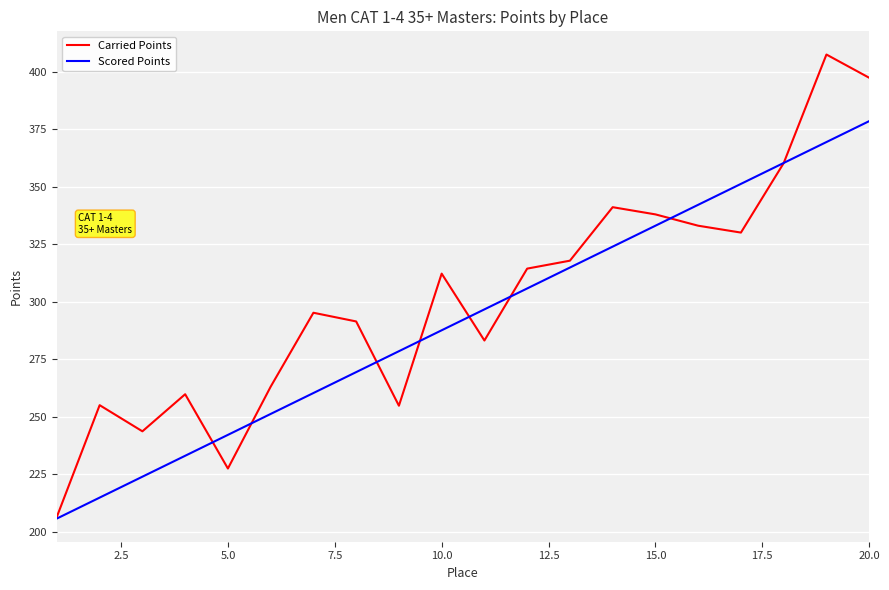

Which series has the largest range (max minus min)?

Carried Points